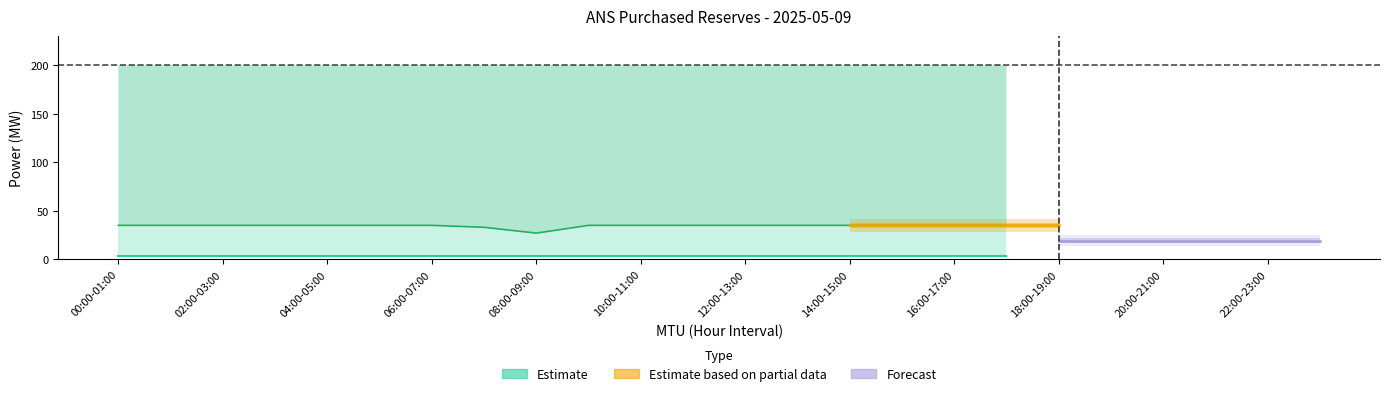

How many categories are shown in the chart?

24